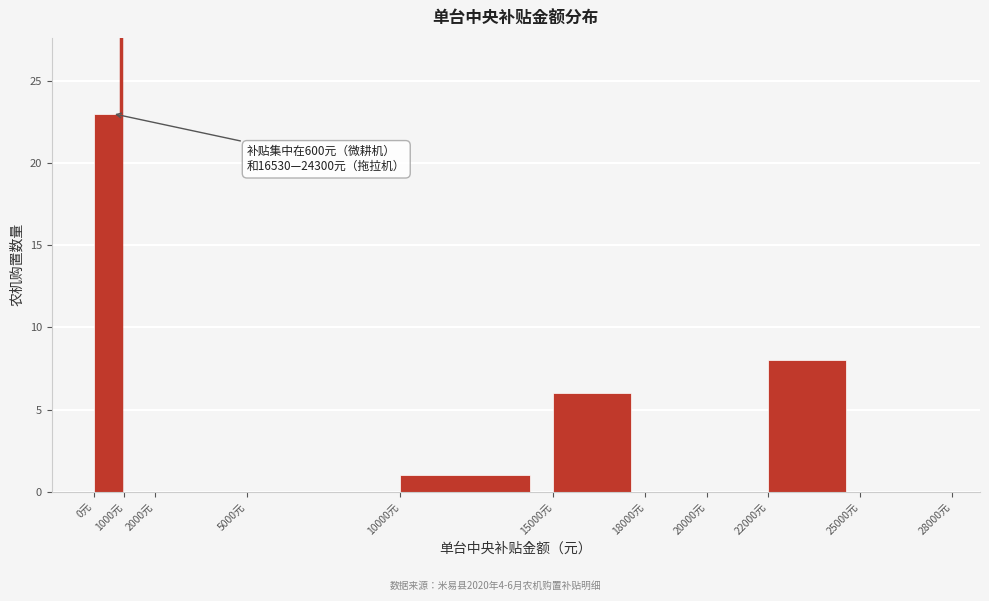

Over which range of the x-axis is the bar tallest?

0 to 1000